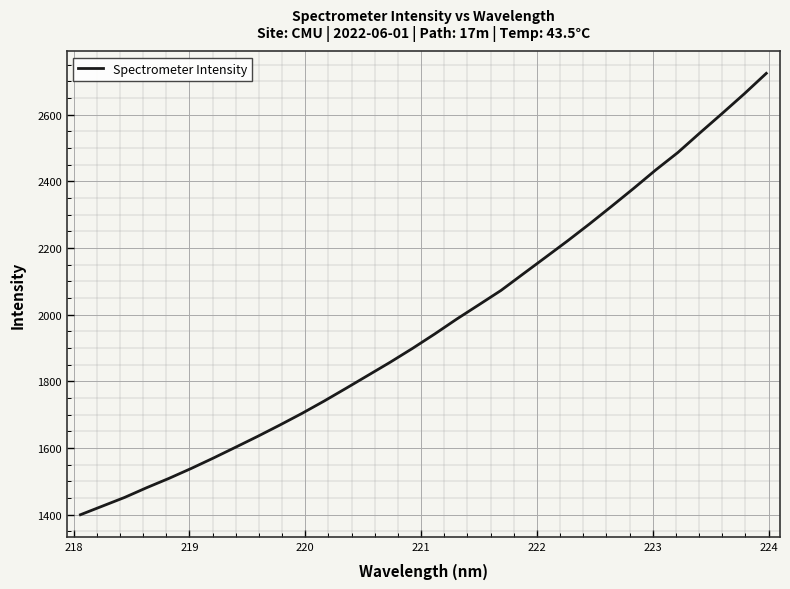

What is the greatest value displayed?

2723.8